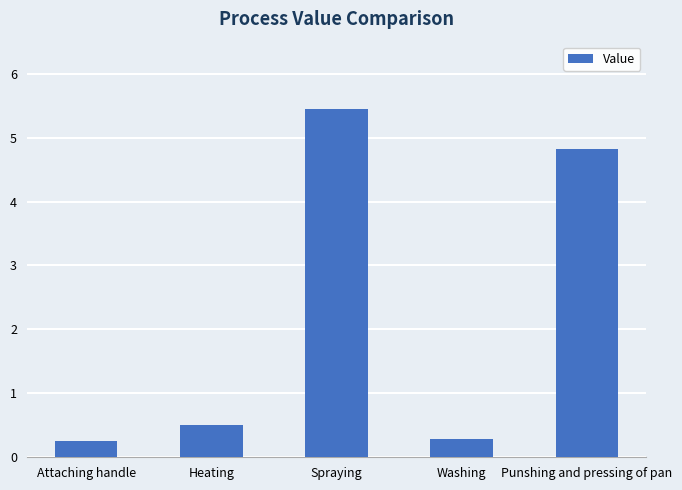

Which has a higher value, Washing or Heating?

Heating